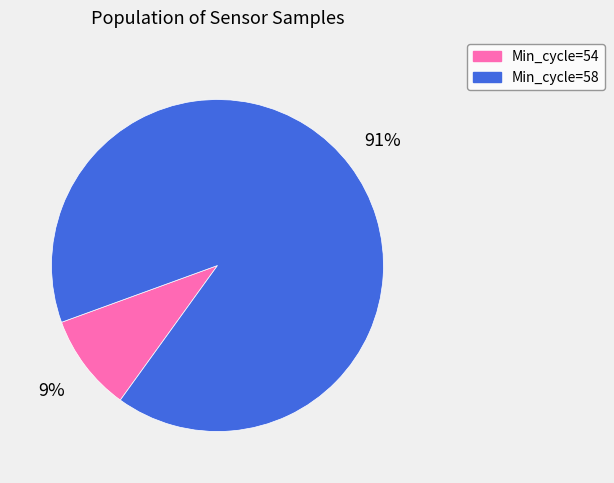

To the nearest percent, what portion does Min_cycle=54 represent?

9%